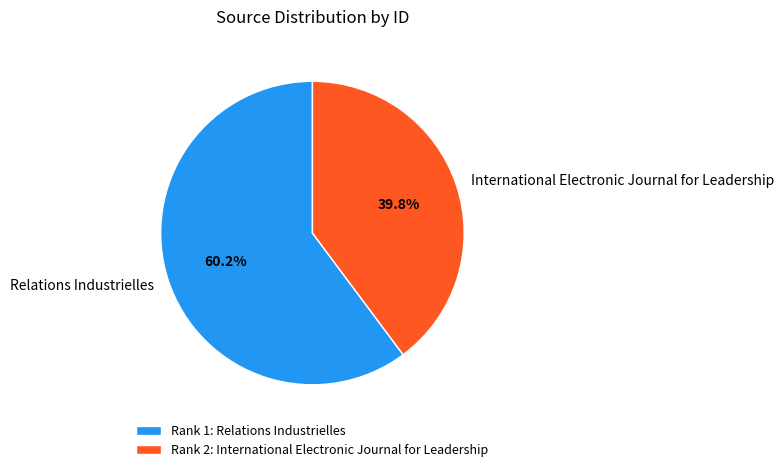

What percentage is the International Electronic Journal for Leadership slice, to the nearest percent?

40%